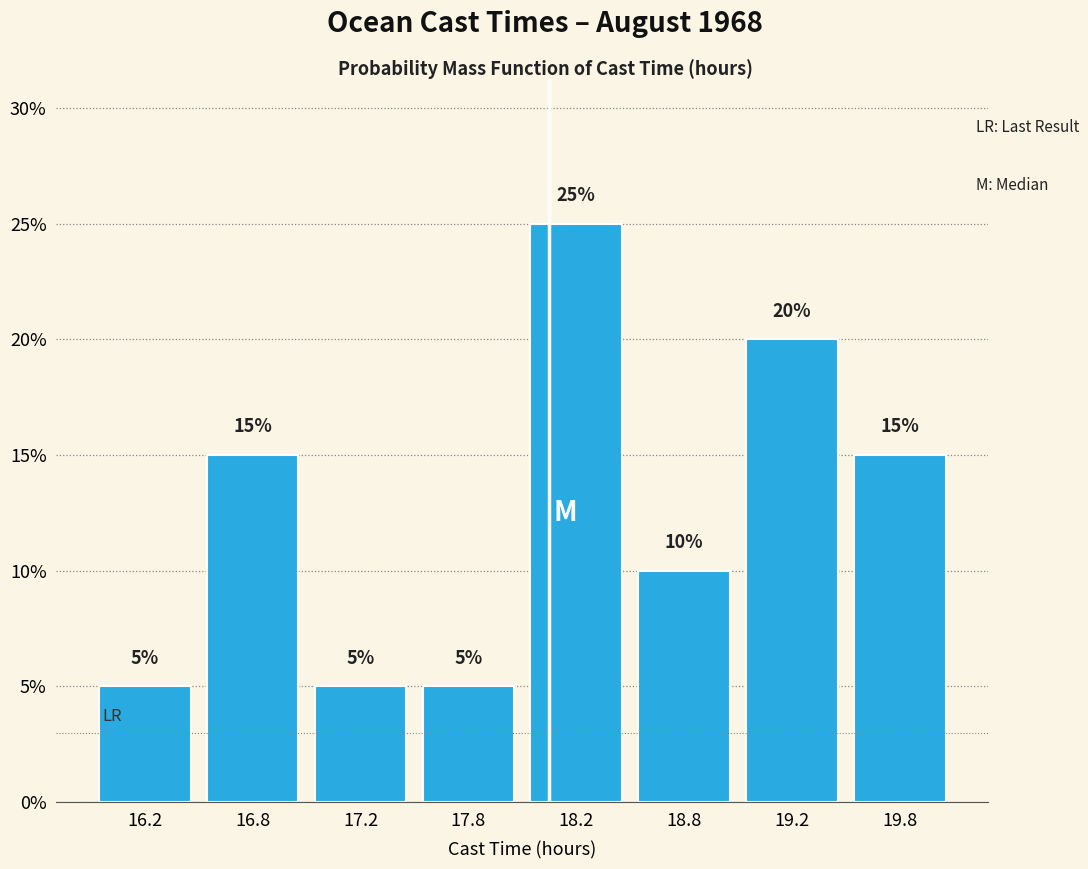

Reading left to right, extract all data points from this chart.

16.2=5	16.8=15	17.2=5	17.8=5	18.2=25	18.8=10	19.2=20	19.8=15